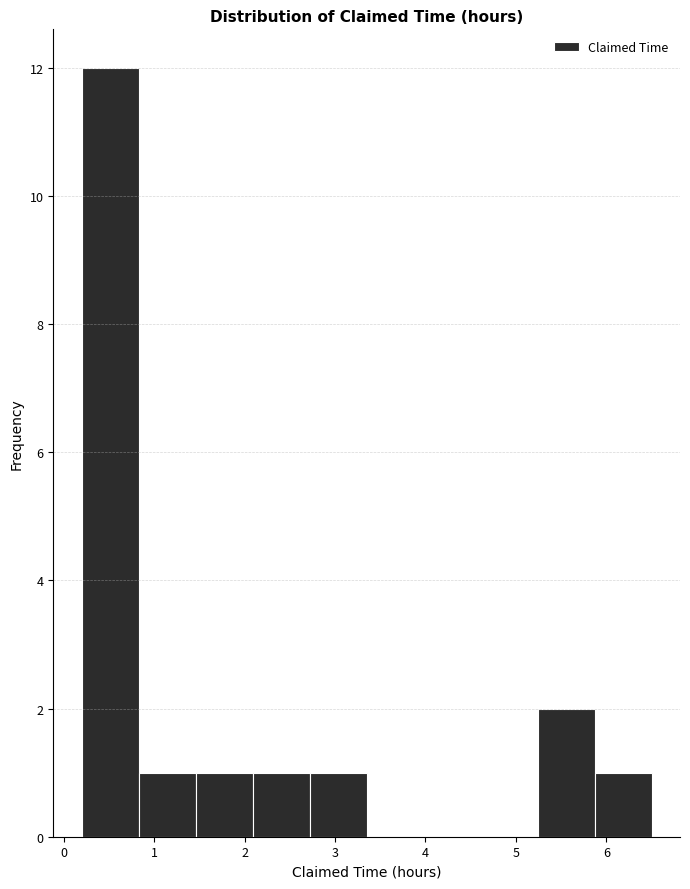

Reading left to right, transcribe this chart: for each bar, give the range it covers on the x-axis and its height. Neither the bar edges nor the heights are printed on the chart, so give them approximately, as read against the axes.

0.20 to 0.83: 12
0.83 to 1.46: 1
1.46 to 2.09: 1
2.09 to 2.72: 1
2.72 to 3.35: 1
3.35 to 3.98: 0
3.98 to 4.61: 0
4.61 to 5.24: 0
5.24 to 5.87: 2
5.87 to 6.50: 1